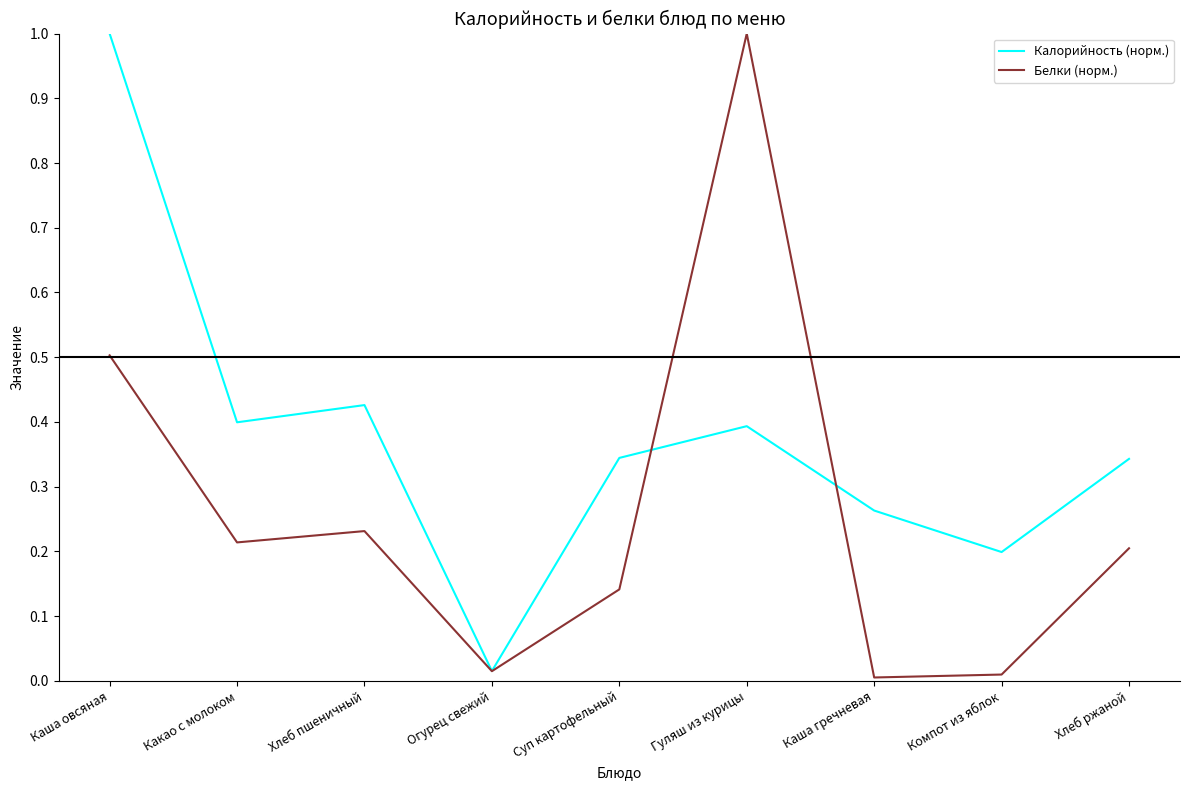

What is the sum of the Калорийность (норм.) values at Какао с молоком and Гуляш из курицы?

0.8